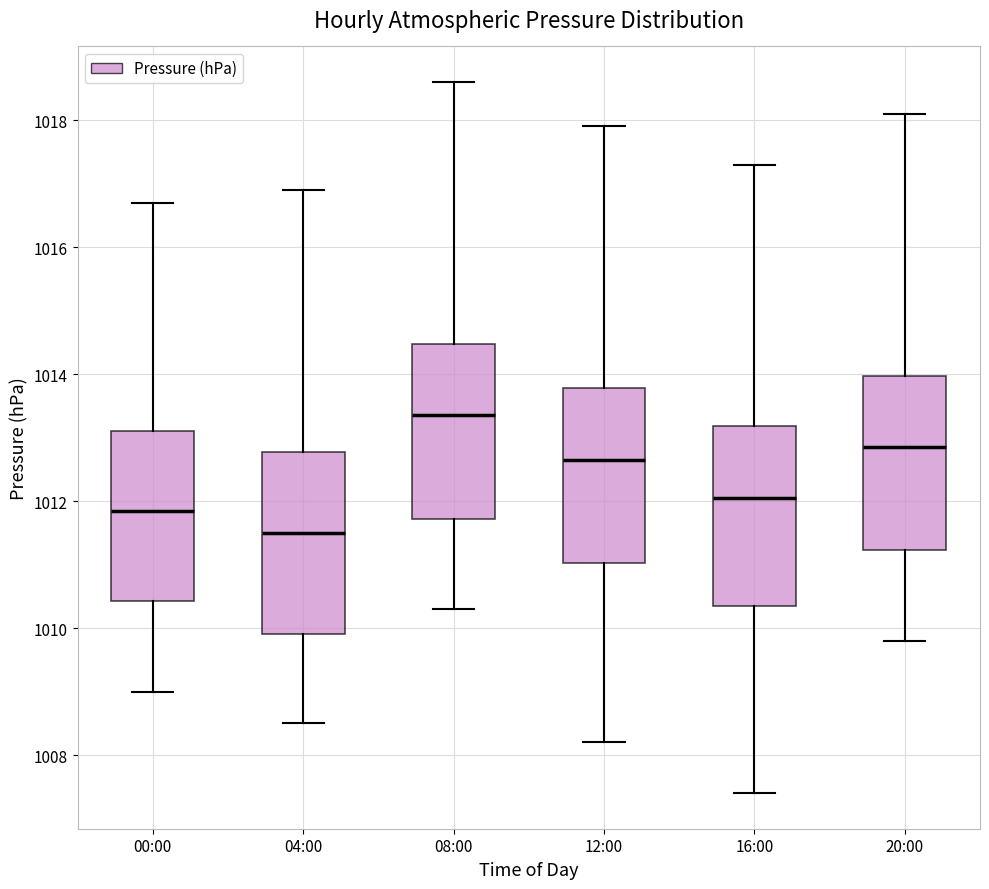

Reading left to right, transcribe this box plot: for each box, give where its median line is, the range the box spans, and where its two whiskers end, as read against the y-axis. The values are not printed on the chart, so give them approximately, as read against the axis.

00:00: median 1011.8, box 1010.4 to 1013.2, whiskers 1009.0 to 1016.8
04:00: median 1011.6, box 1010.0 to 1012.8, whiskers 1008.6 to 1017.0
08:00: median 1013.4, box 1011.8 to 1014.4, whiskers 1010.4 to 1018.6
12:00: median 1012.6, box 1011.0 to 1013.8, whiskers 1008.2 to 1018.0
16:00: median 1012.0, box 1010.4 to 1013.2, whiskers 1007.4 to 1017.4
20:00: median 1012.8, box 1011.2 to 1014.0, whiskers 1009.8 to 1018.2